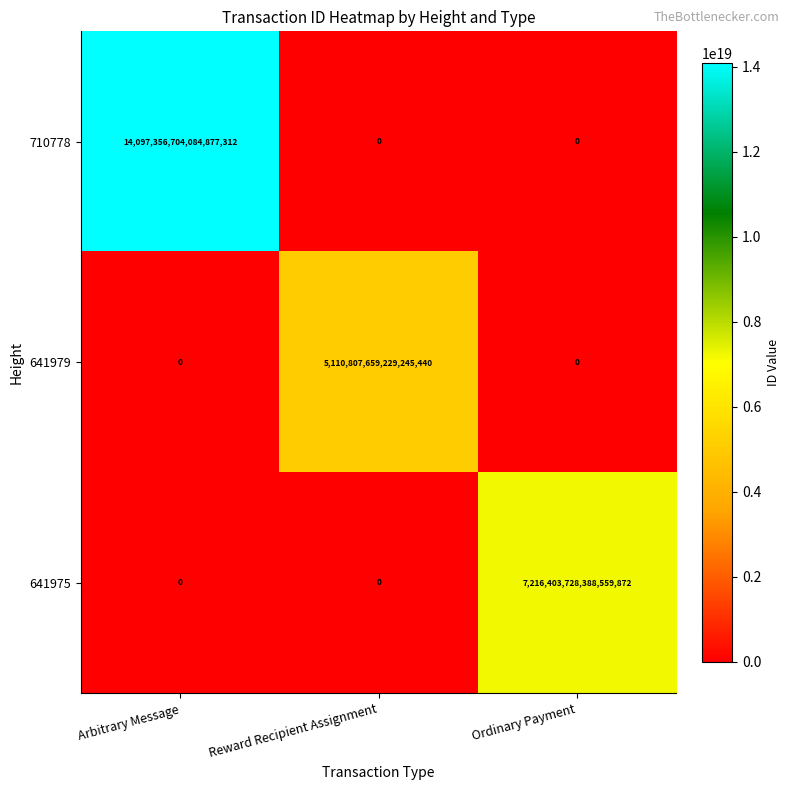

How many 641975 values are between 0 and 7216403728388559872?

3